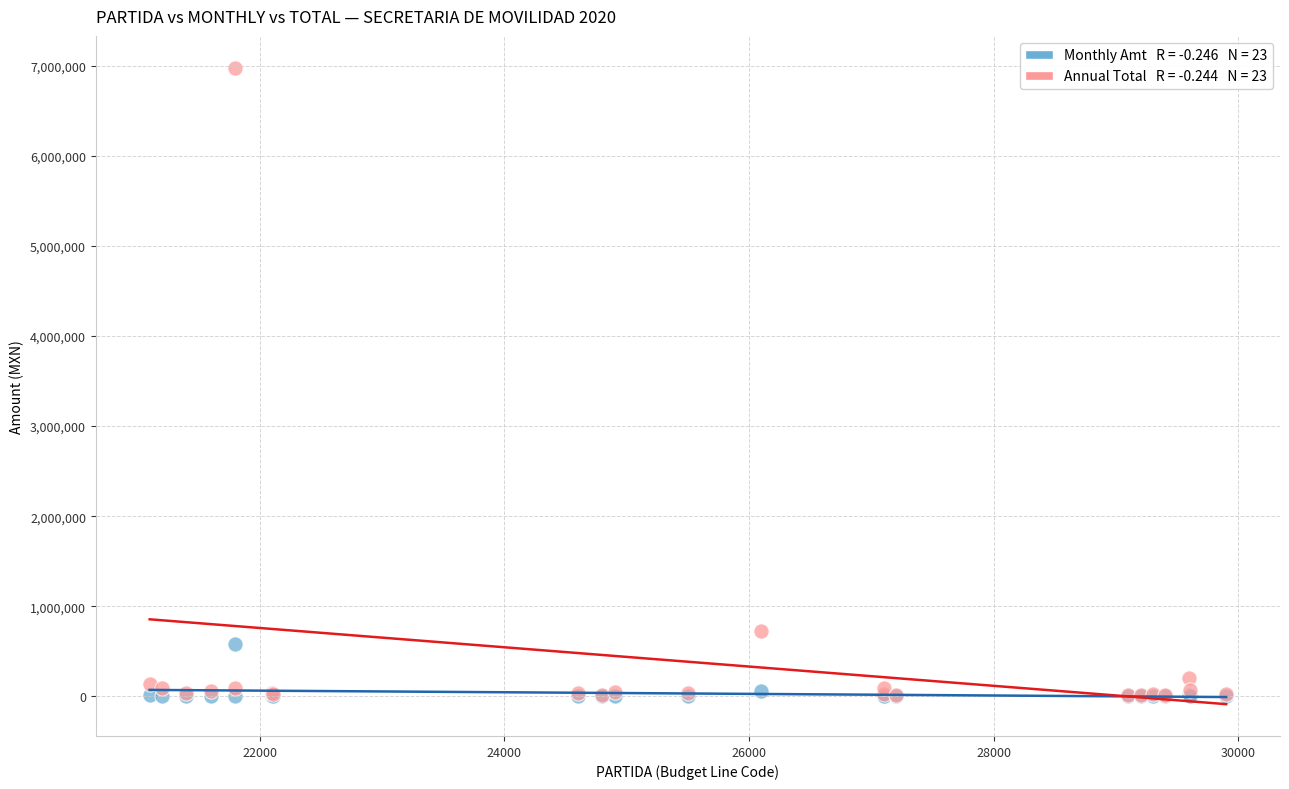

Across all series, what Y value is closest to 3489225?

720000.0